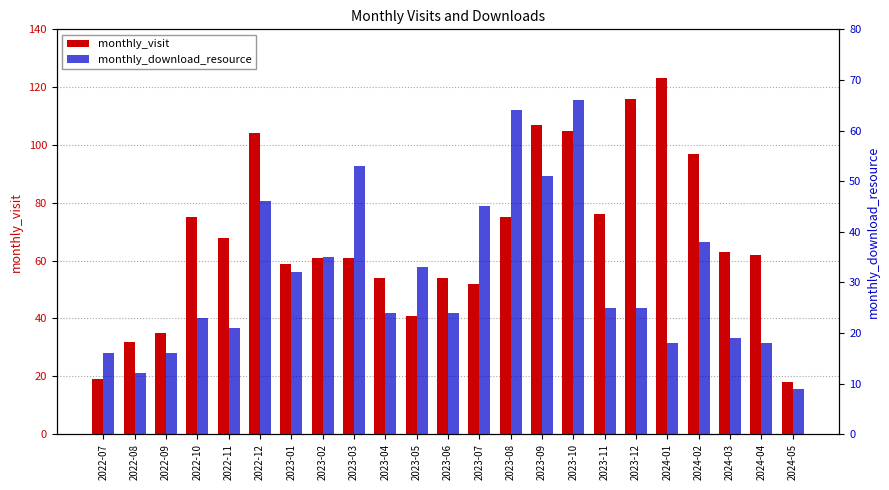

Reading right to left, transcribe all the data shown in this chart.

monthly_visit: 18	62	63	97	123	116	76	105	107	75	52	54	41	54	61	61	59	104	68	75	35	32	19
monthly_download_resource: 9	18	19	38	18	25	25	66	51	64	45	24	33	24	53	35	32	46	21	23	16	12	16